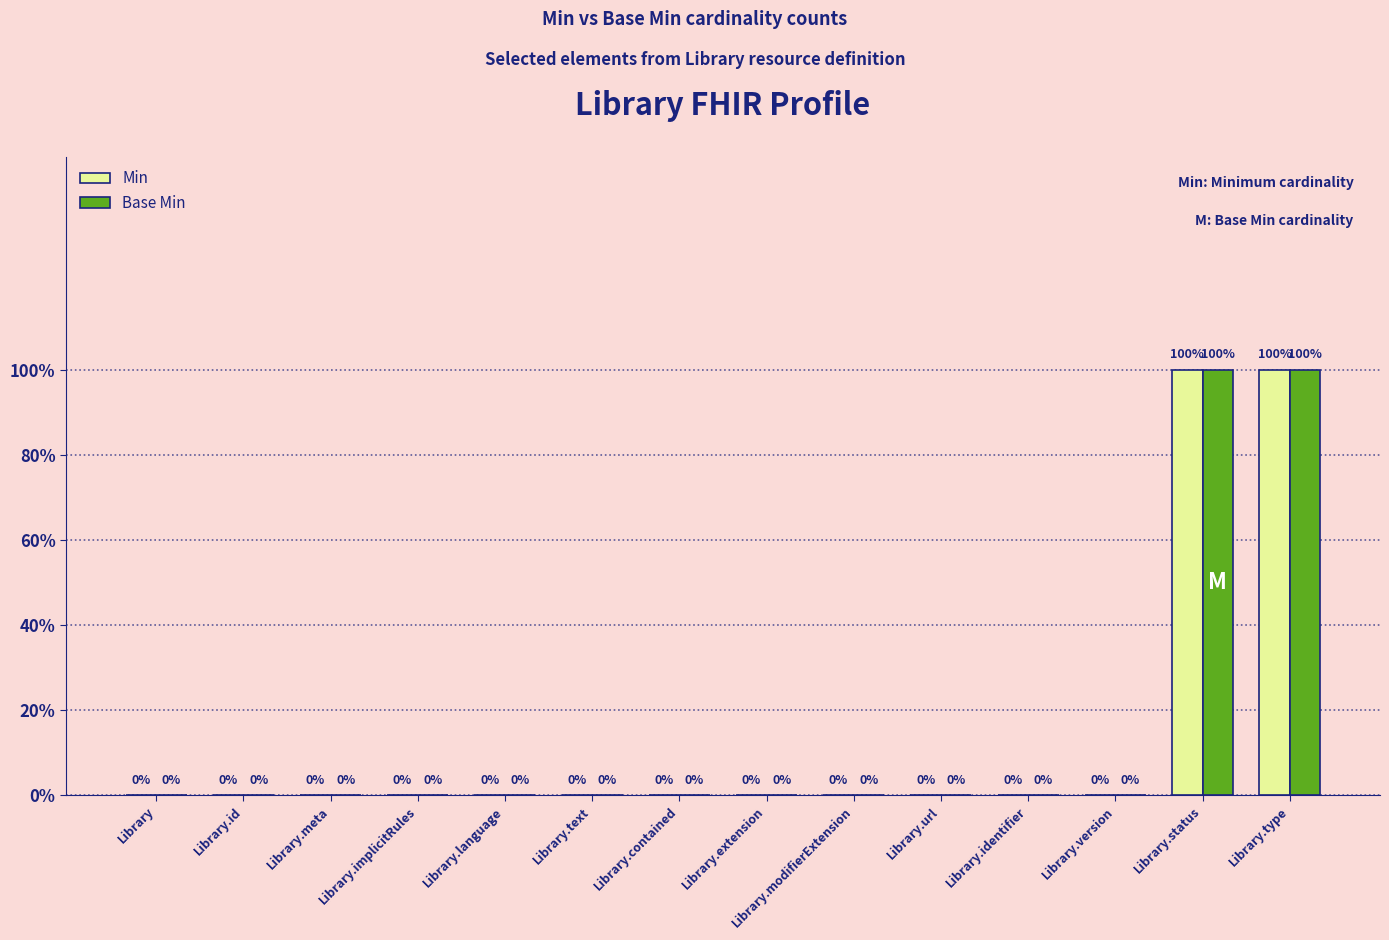

At which label is Min closest to 0?

Library